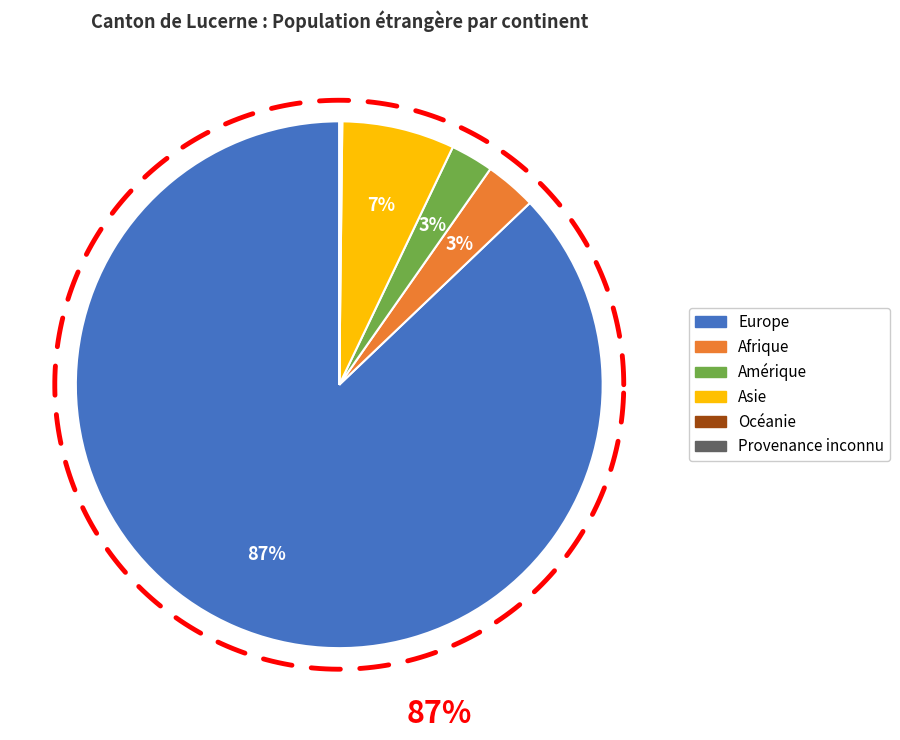

What is the change in value from Asie to Provenance inconnu?

-4806